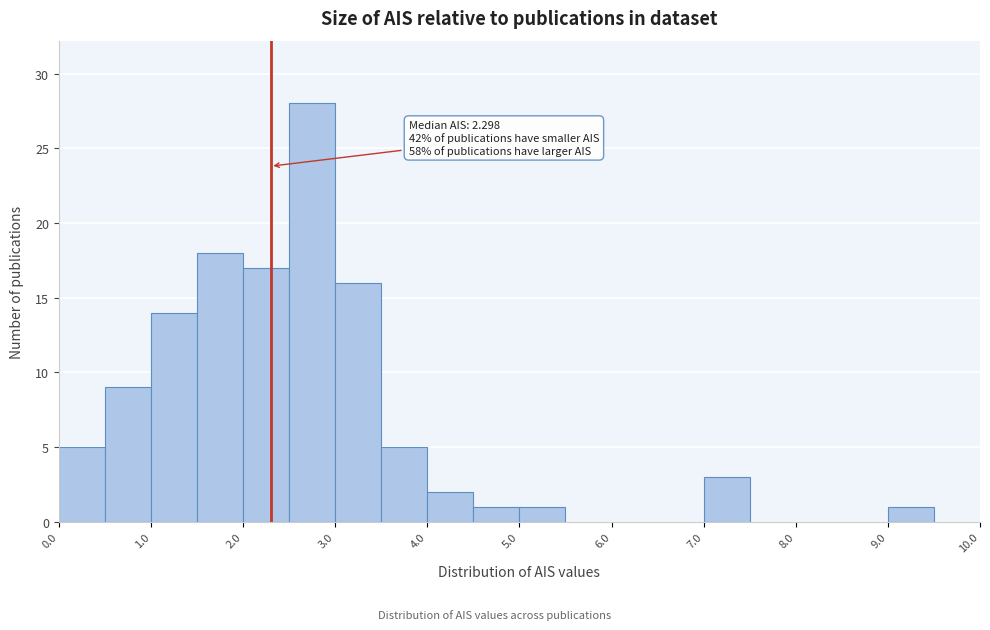

Which range on the x-axis has the tallest bar?

2.5 to 3.0